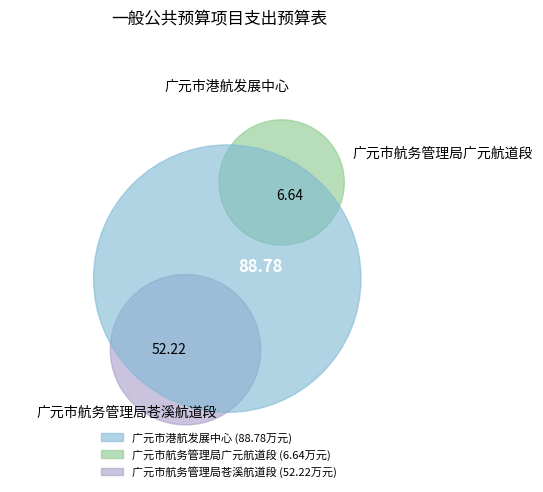

To the nearest percent, what portion does 广元市航务管理局广元航道段 represent?

4%